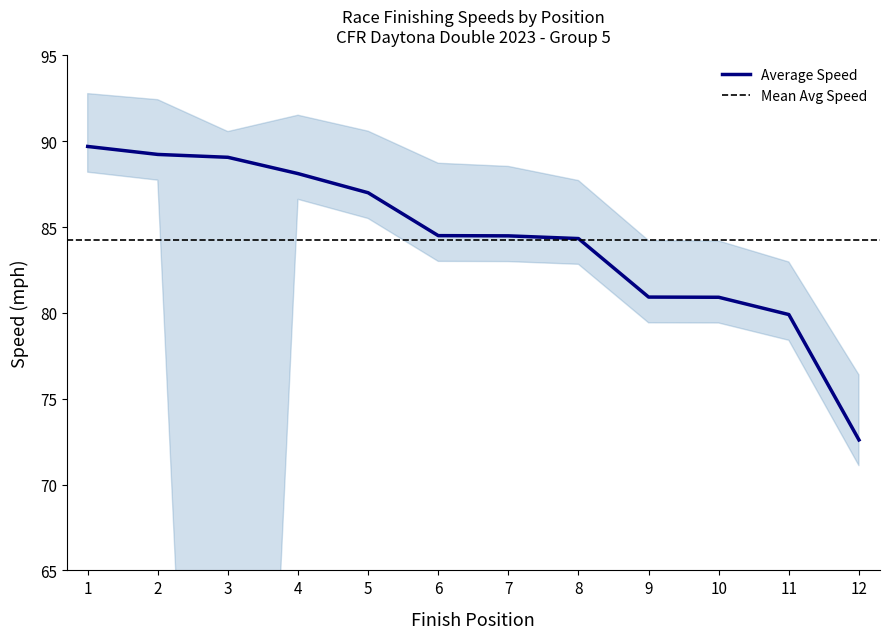

True or false: Average Speed has a value of 84.5 at 7.

True